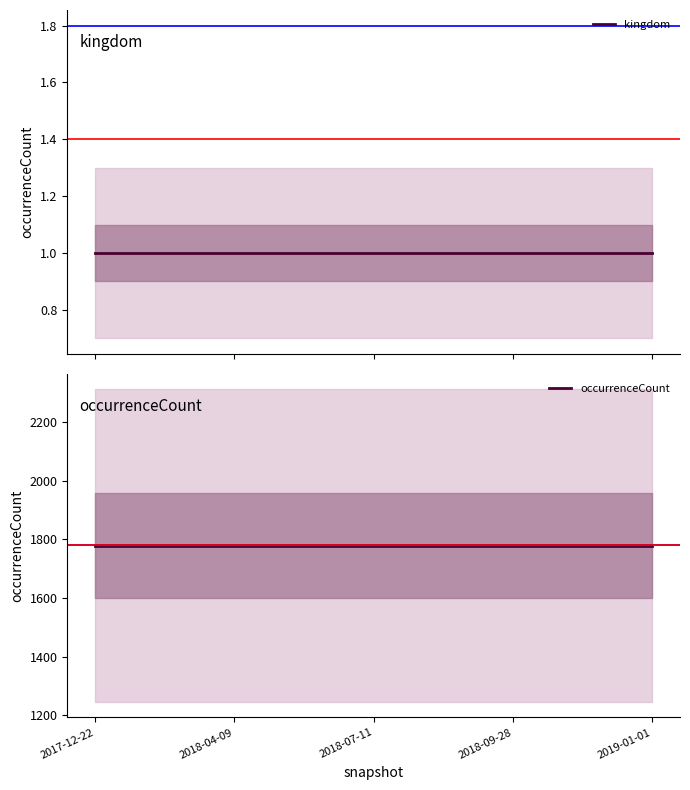

What is the sum of all occurrenceCount values?

8895